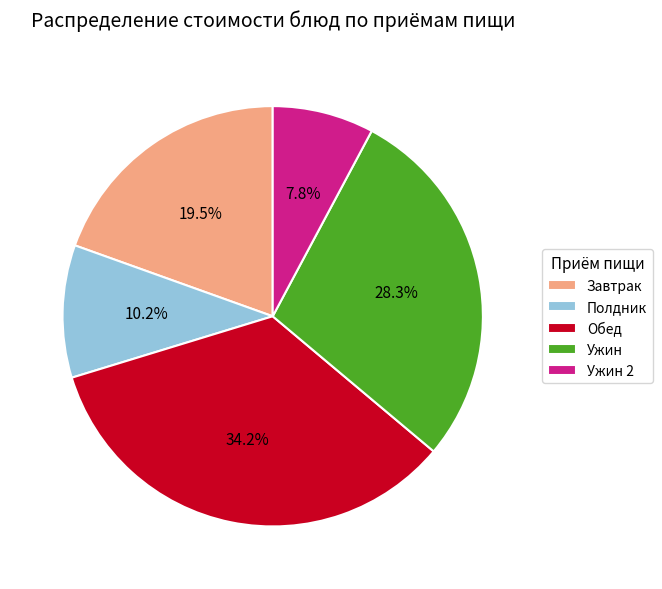

To the nearest percent, what is the difference between the largest and smallest slice percentages?

26%